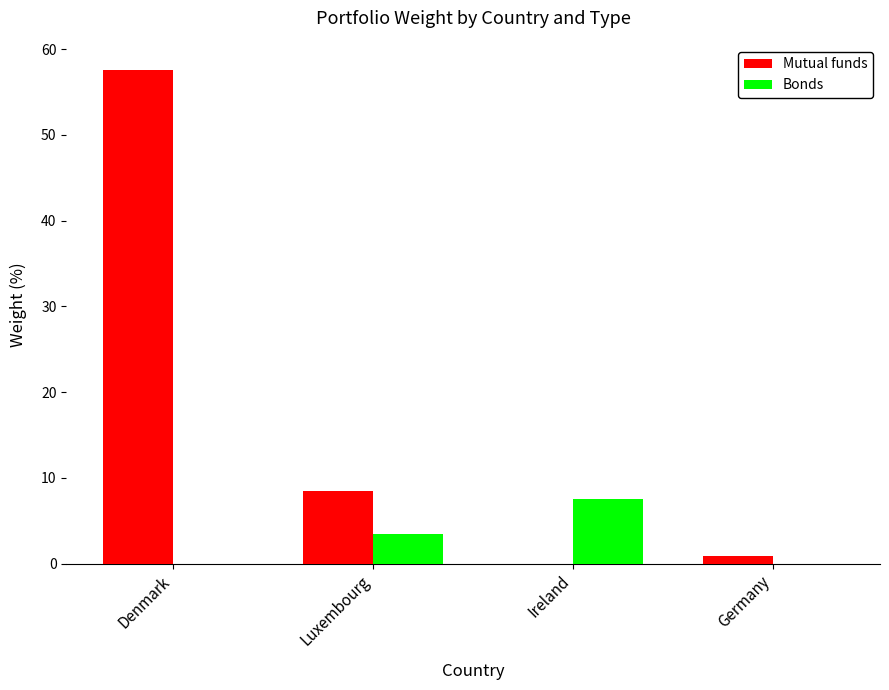

How many groups of bars are there?

4